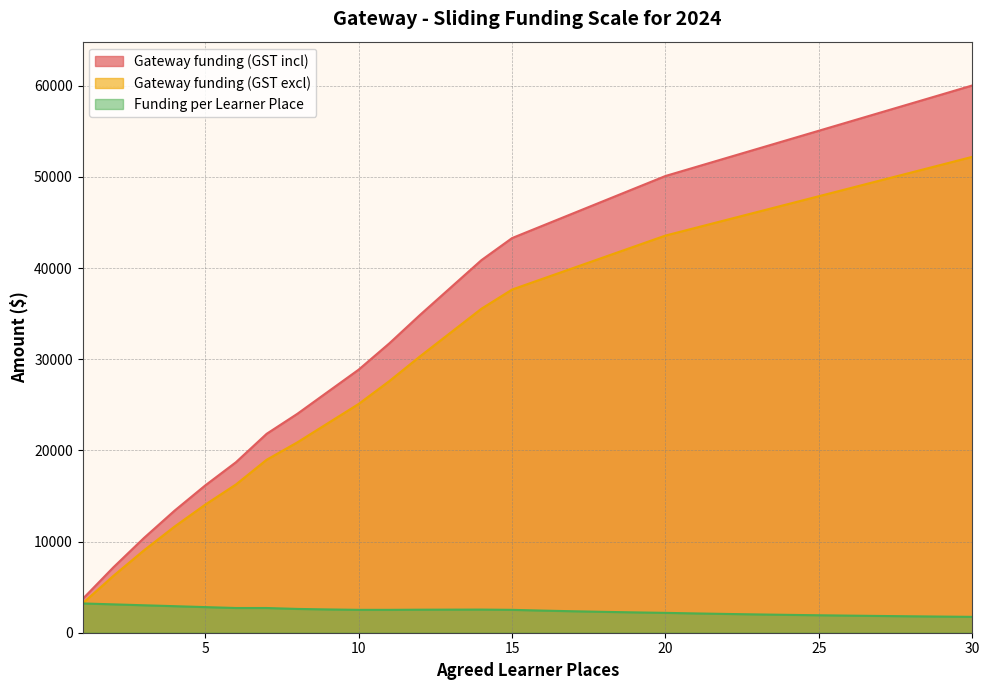

At 23, list the series in order from largest to smallest.

Gateway funding (GST incl), Gateway funding (GST excl), Funding per Learner Place